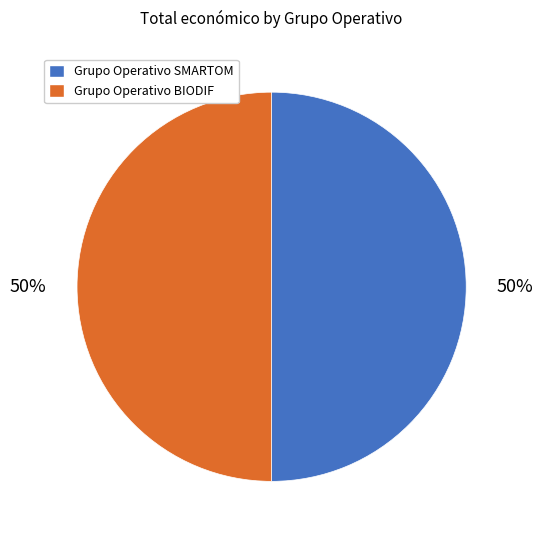

To the nearest percent, what portion does Grupo Operativo SMARTOM represent?

50%